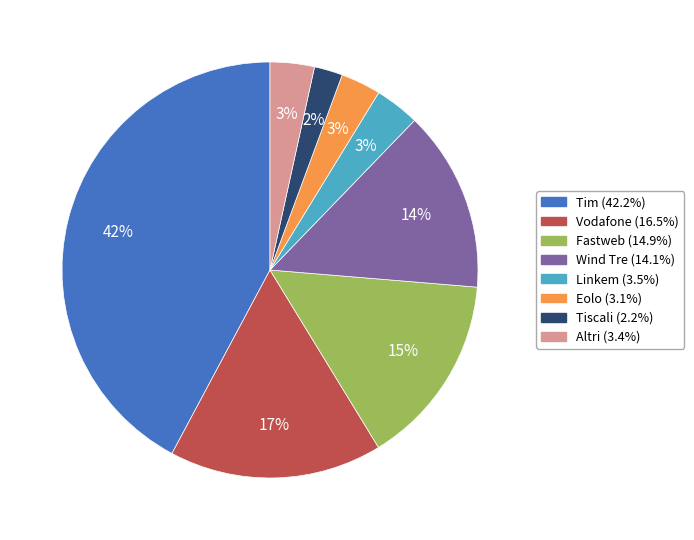

To the nearest percent, what is the average slice percentage?

12%